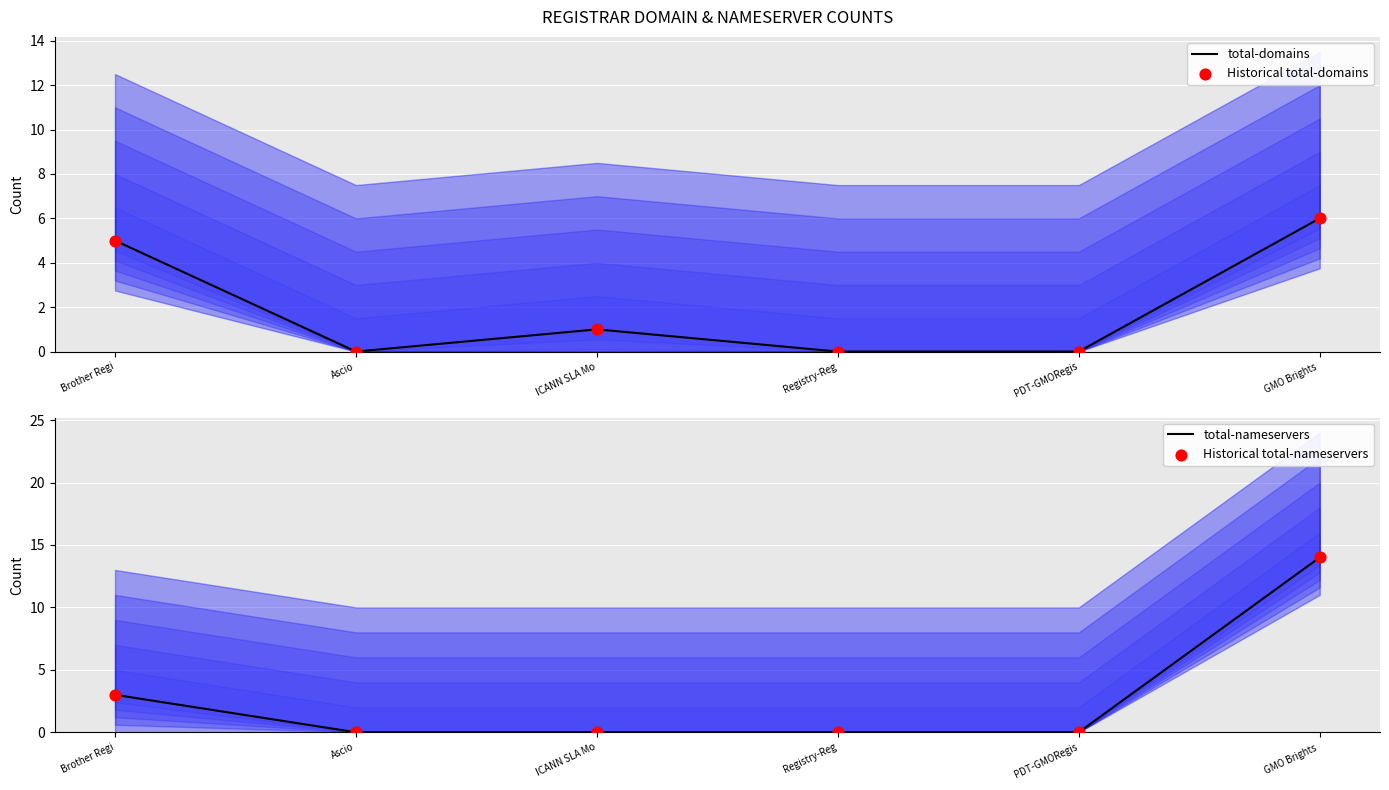

At how many categories does at least one series exceed 10?

1